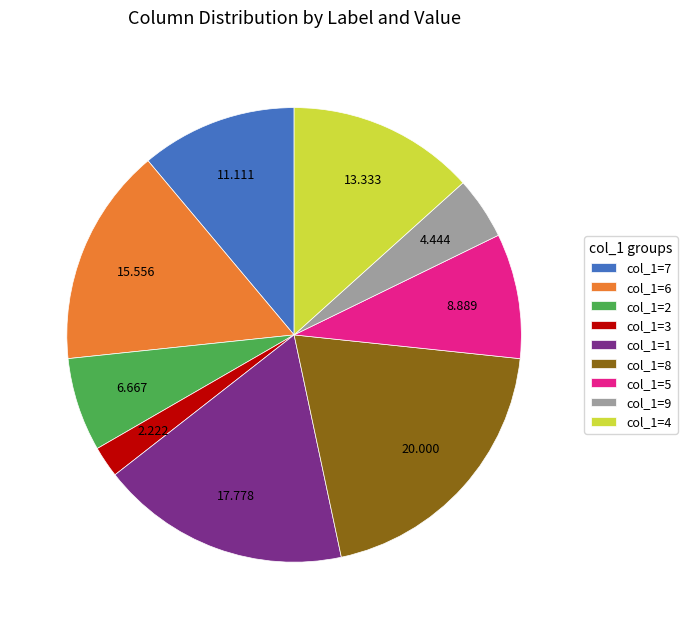

Rank the categories by value from lowest to highest.

col_1=3, col_1=9, col_1=2, col_1=5, col_1=7, col_1=4, col_1=6, col_1=1, col_1=8